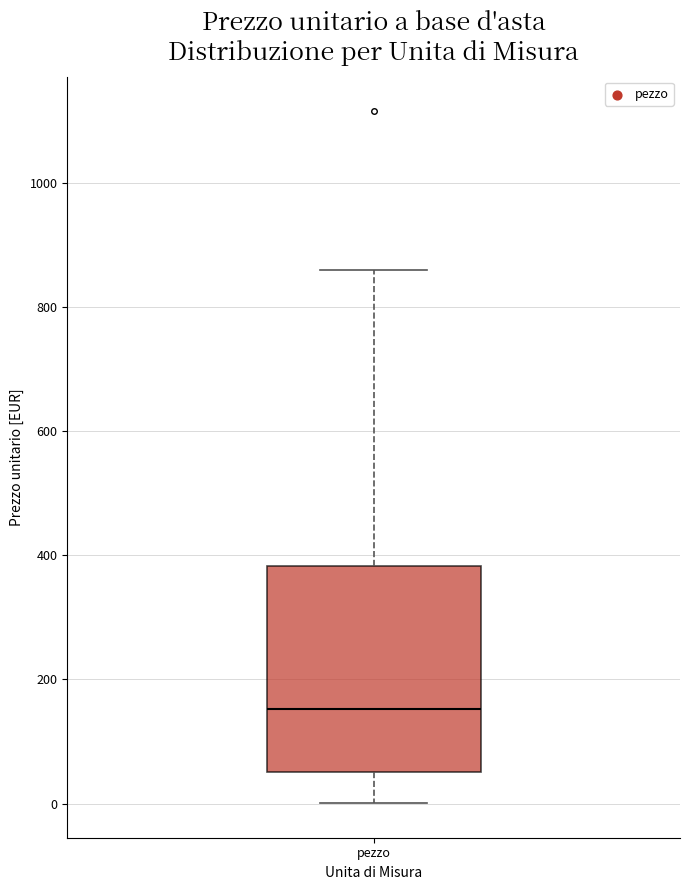

Read this box plot against the y-axis: the position of the median line, the range covered by the box, and the ends of both whiskers. The values are not printed on the chart, so give them approximately, as read against the axis.

median 160, box 60 to 380, whiskers 0 to 860